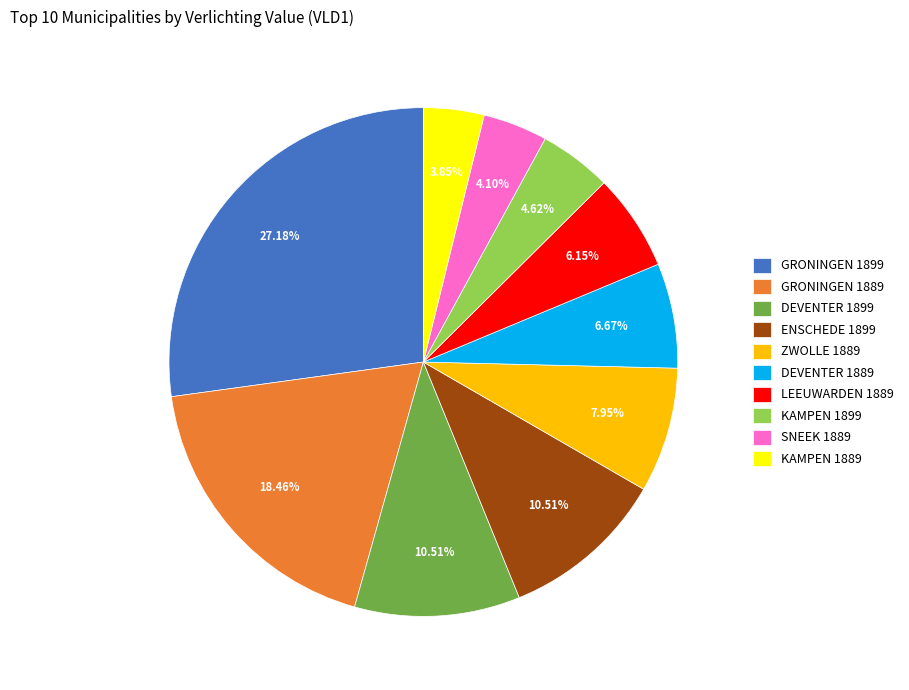

What percentage is the ZWOLLE 1889 slice, to the nearest percent?

8%